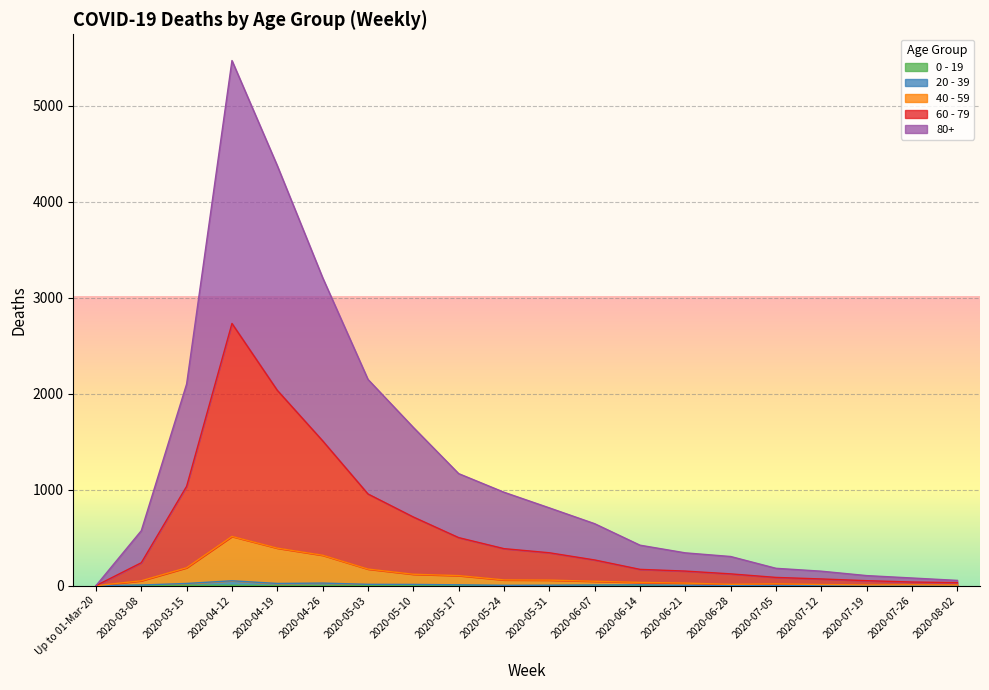

At how many categories does at least one series exceed 2758?

3